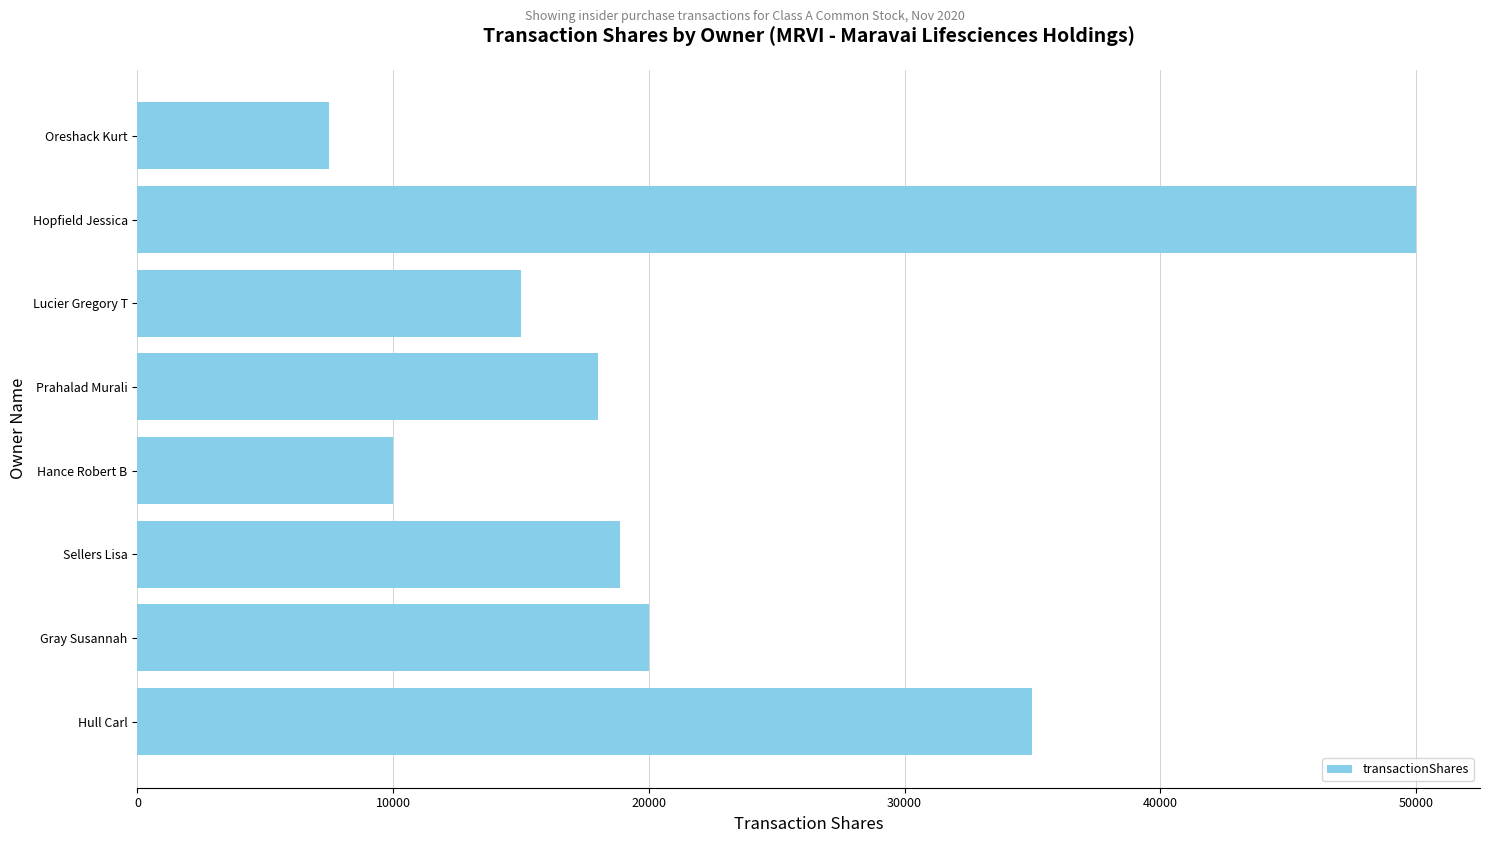

Does the chart contain any negative values?

No